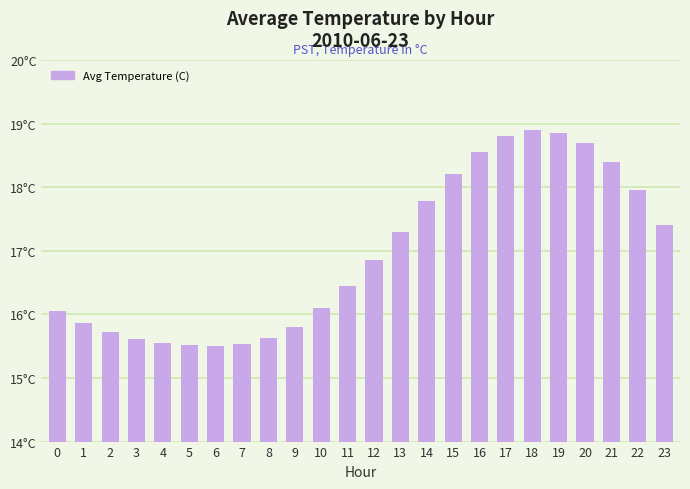

Are the bars horizontal?

No